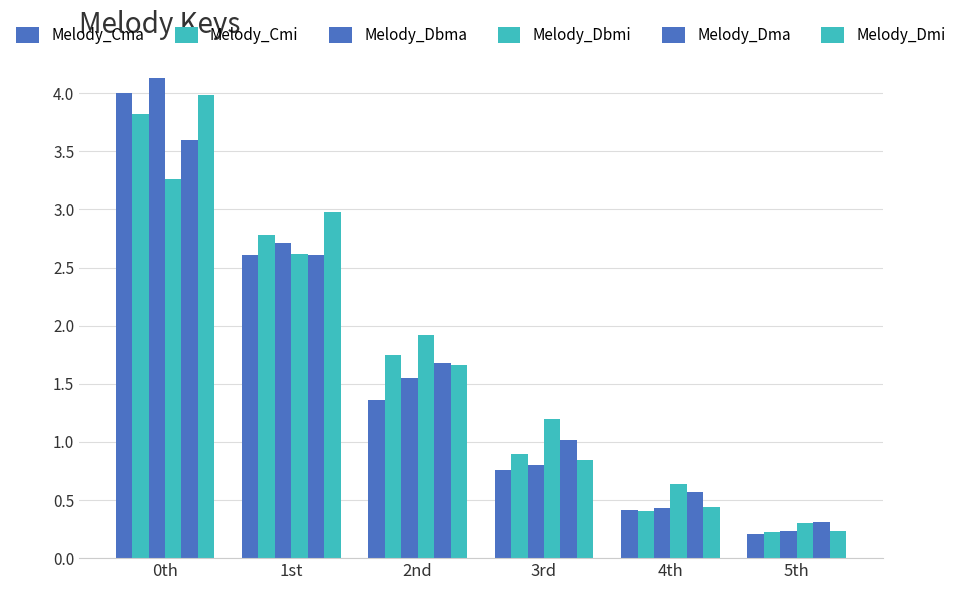

Rank the series by their maximum value, from lowest to highest.

Melody_Dbmi, Melody_Dma, Melody_Cmi, Melody_Dmi, Melody_Cma, Melody_Dbma